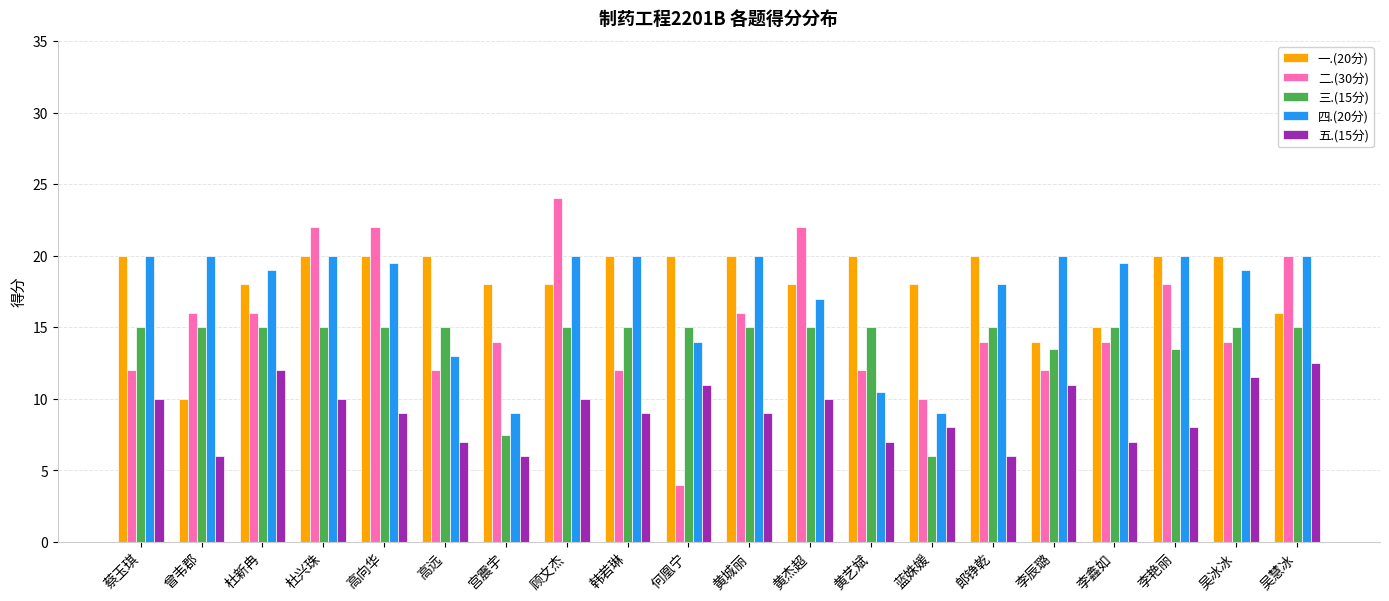

True or false: 三.(15分) has a value of 26.0 at 郎铮乾.

False